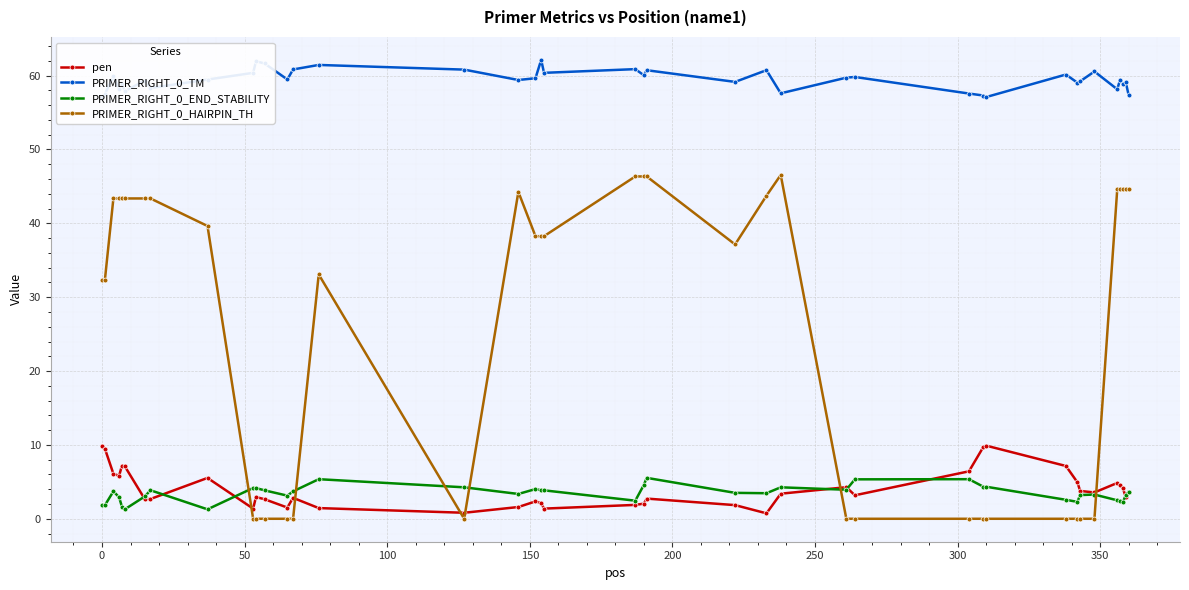

Which series has the widest spread of values?

PRIMER_RIGHT_0_HAIRPIN_TH